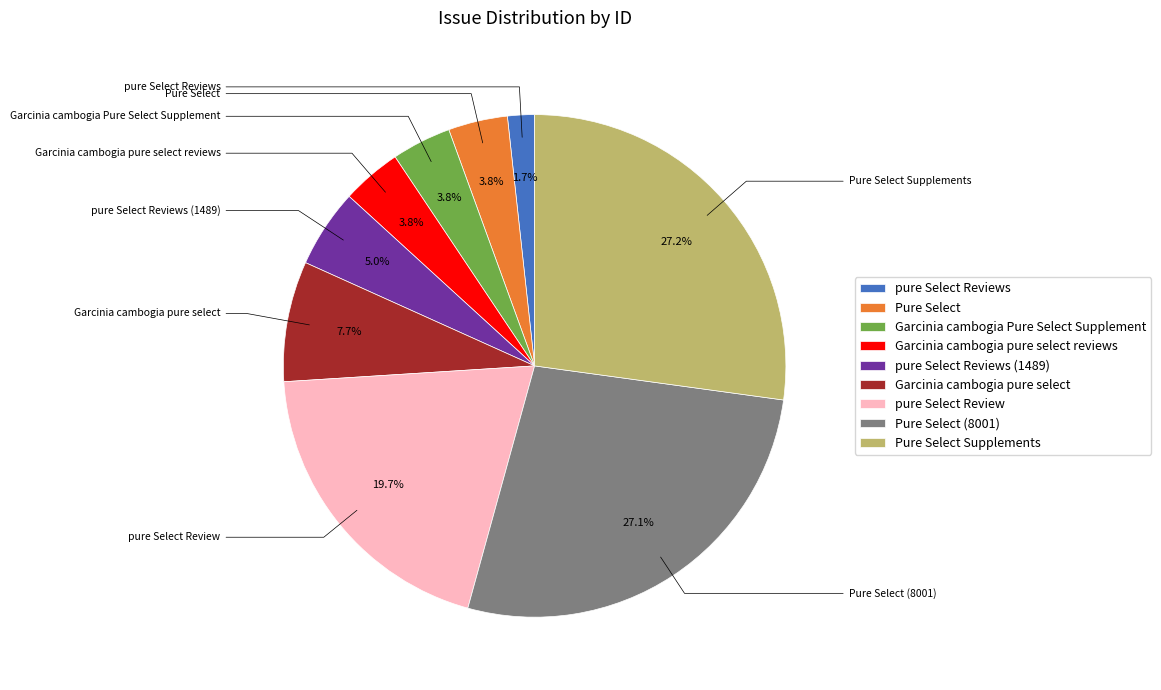

What is the smallest slice in the pie chart?

pure Select Reviews